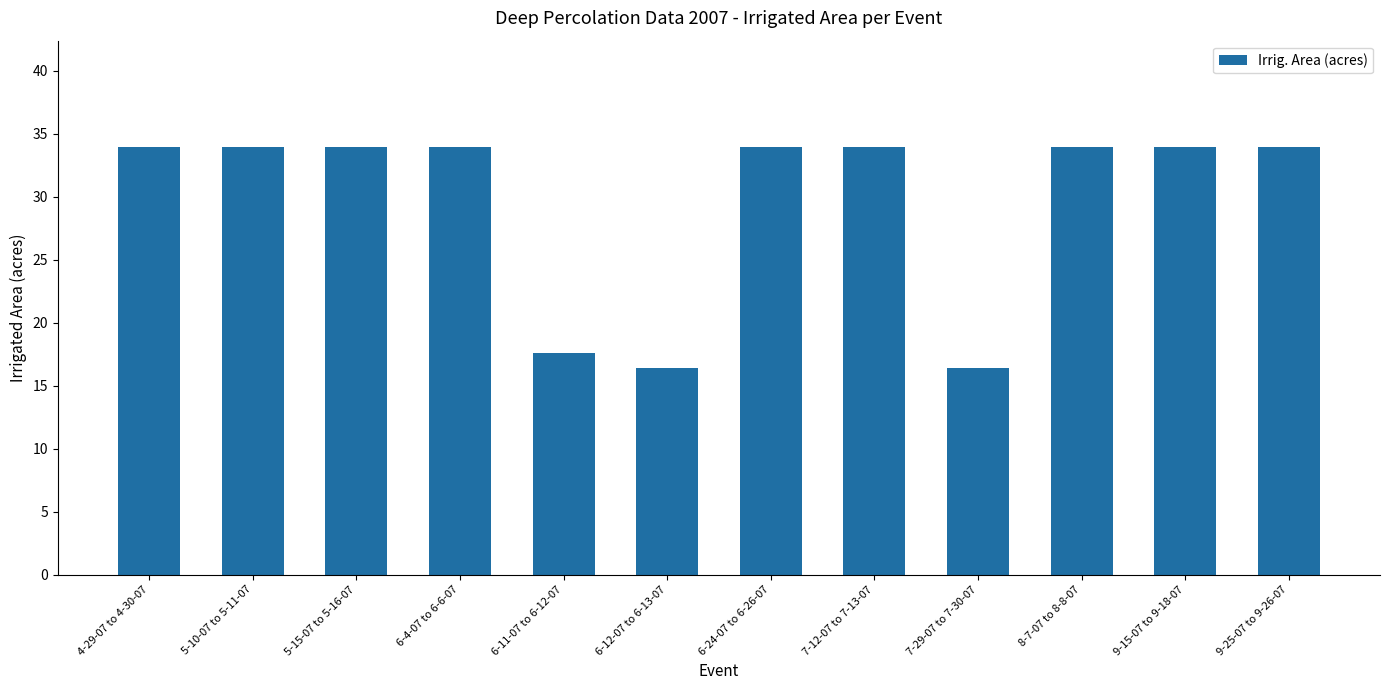

What is the label of the 10th bar from the left?

8-7-07 to 8-8-07